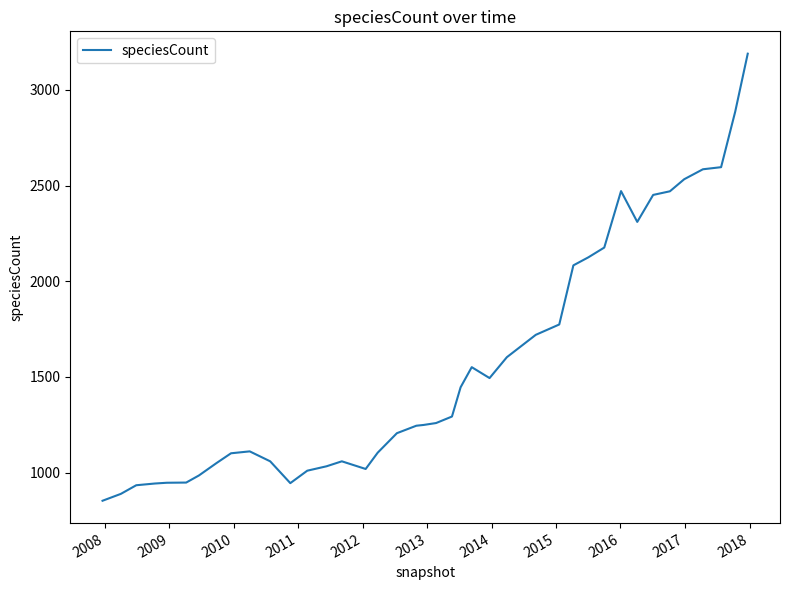

What is the difference between the maximum and minimum values?

2336